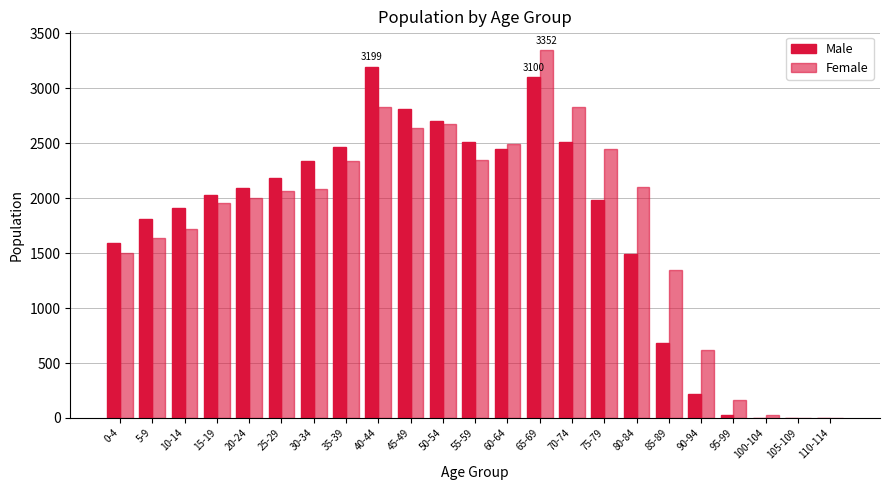

The value of Female at 105-109 is 2. True or false?

False